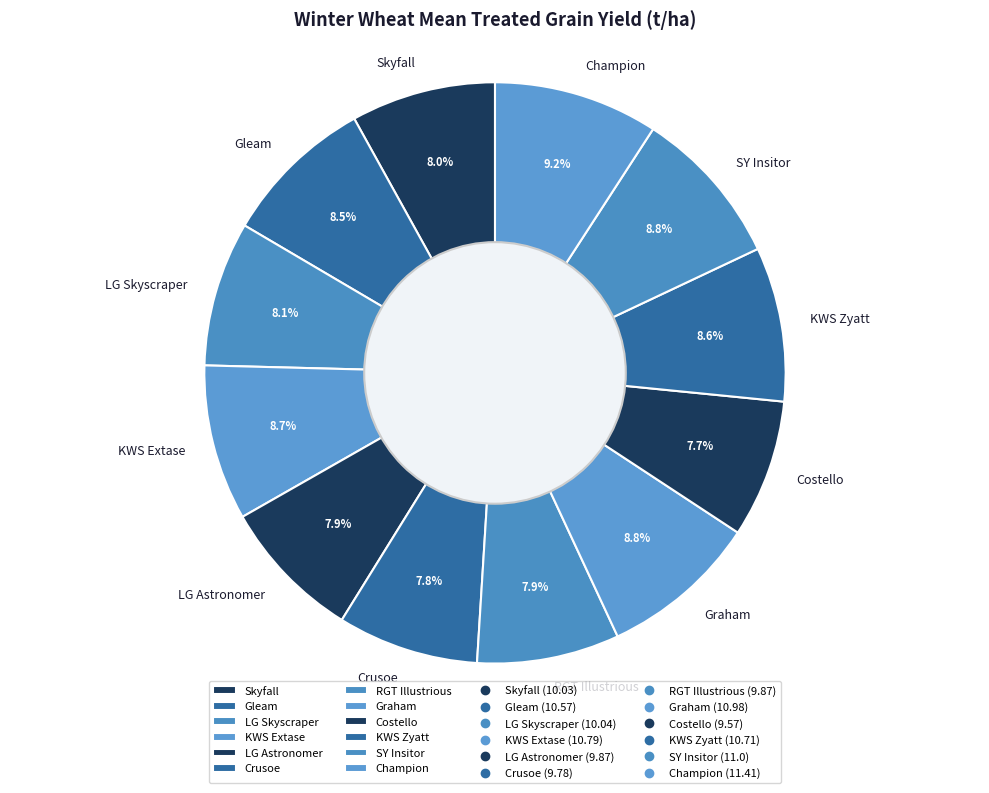

Combined, do Costello and KWS Extase account for over 50%?

No